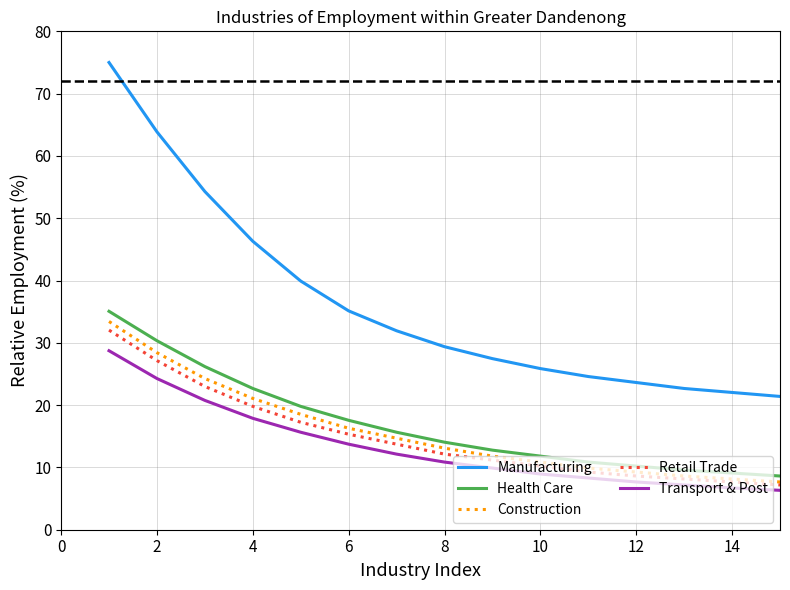

True or false: Manufacturing and Retail Trade intersect in this chart.

False